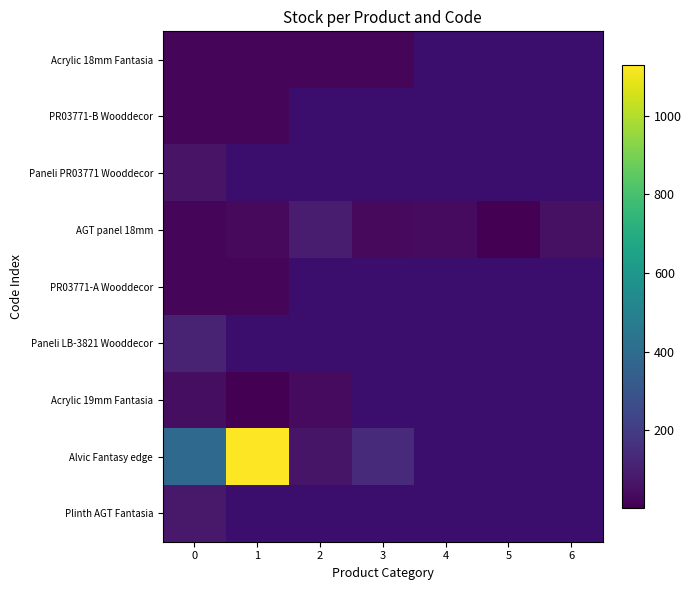

Count the number of data series in this chart.

9